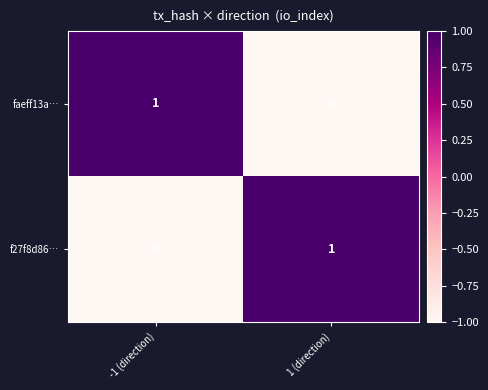

At which label does f27f8d86… reach its peak?

1 (direction)